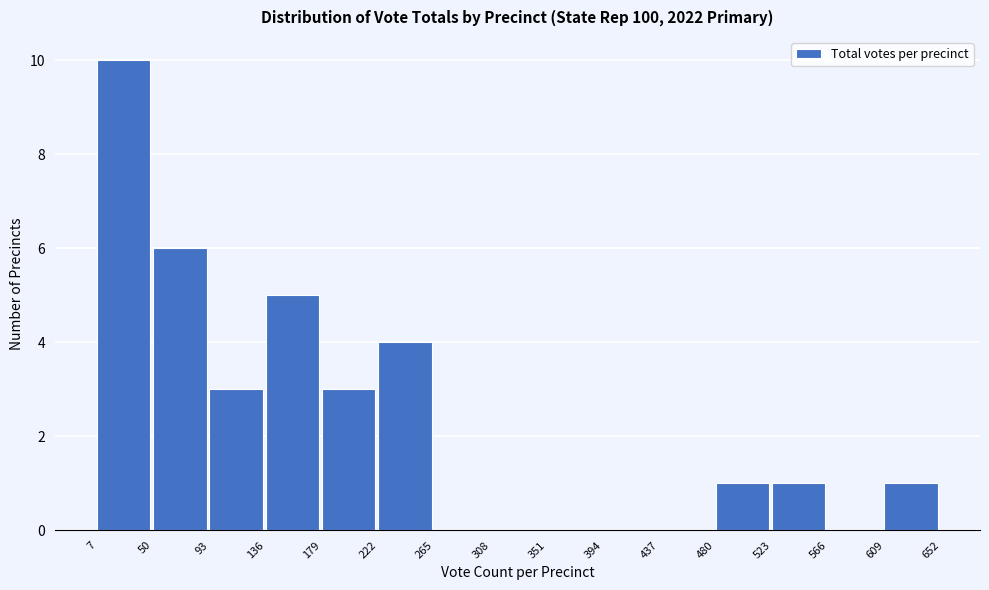

Reading left to right, list every bar in this chart as the range it spans on the x-axis followed by its height. The values are not printed on the chart, so give them approximately, as read against the axis.

7 to 50: 10
50 to 93: 6
93 to 136: 3
136 to 179: 5
179 to 222: 3
222 to 265: 4
265 to 308: 0
308 to 351: 0
351 to 394: 0
394 to 437: 0
437 to 480: 0
480 to 523: 1
523 to 566: 1
566 to 609: 0
609 to 652: 1